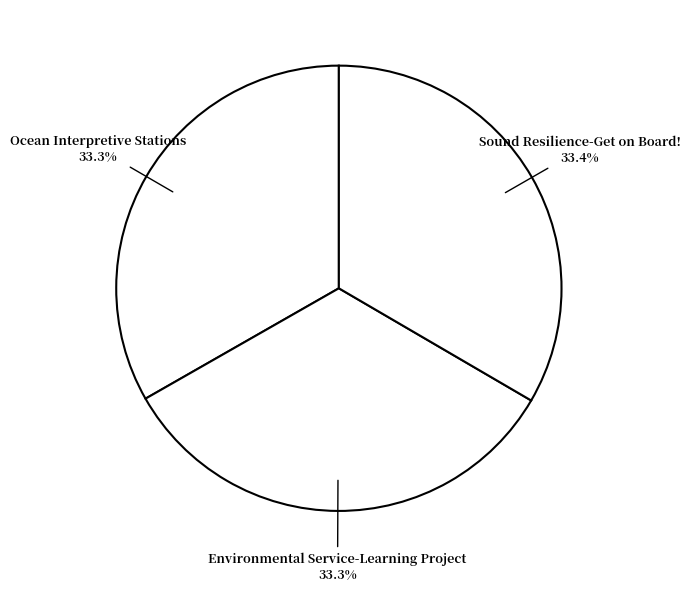

How many slices are in this pie chart?

3